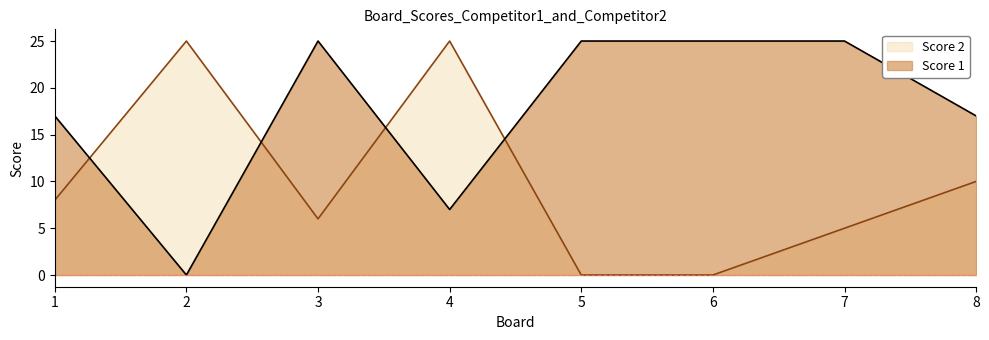

True or false: Score 2 and Score 1 intersect in this chart.

True